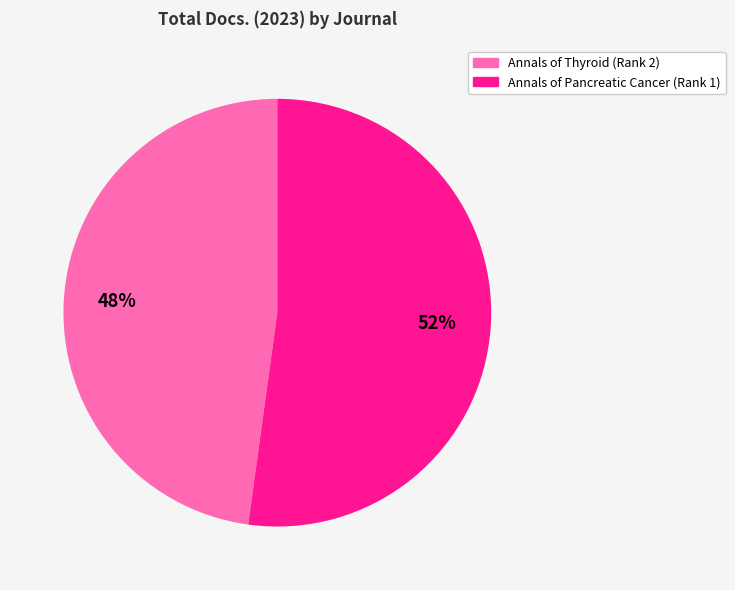

The Annals of Pancreatic Cancer (Rank 1) slice represents 52% of the pie. True or false?

True